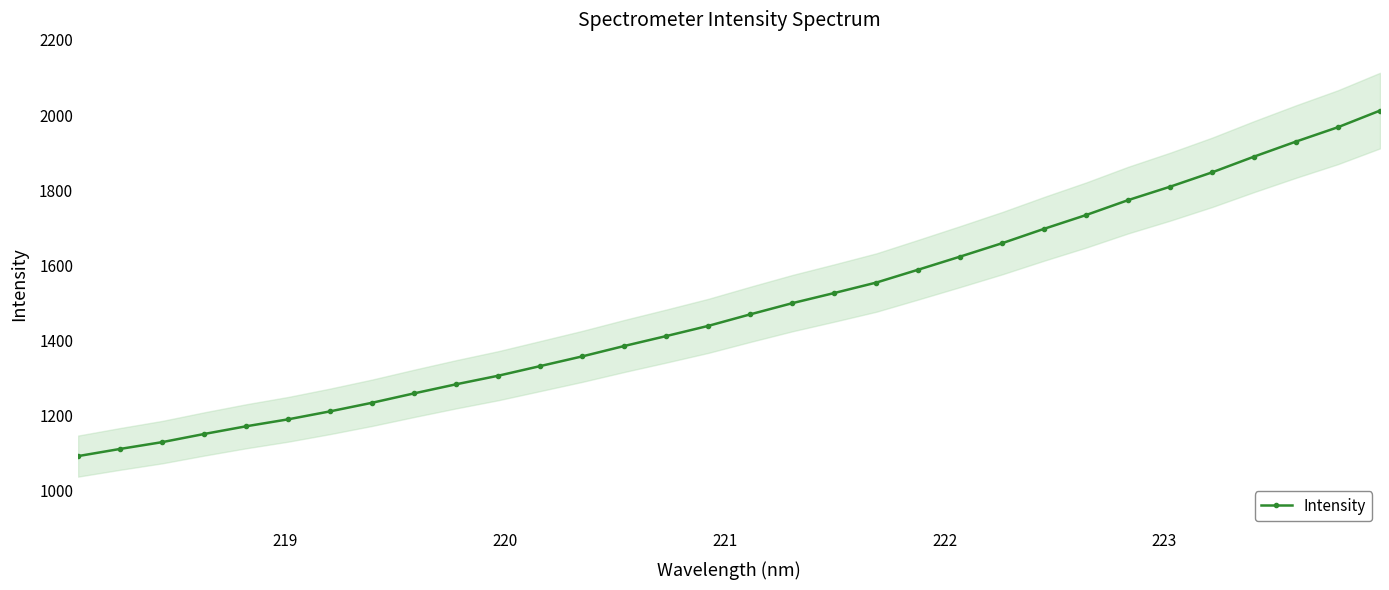

True or false: there are more than 2 points higher than both neighbors.

False